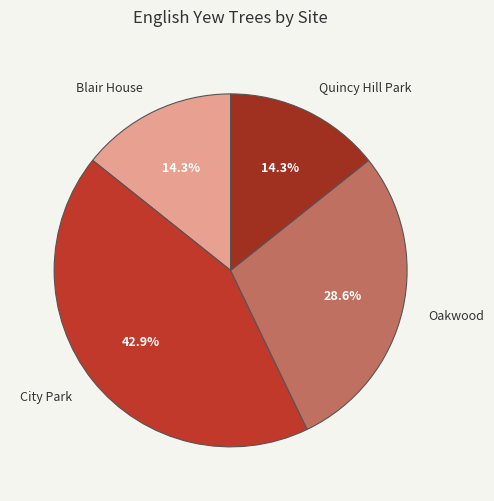

To the nearest percent, what portion does City Park represent?

43%